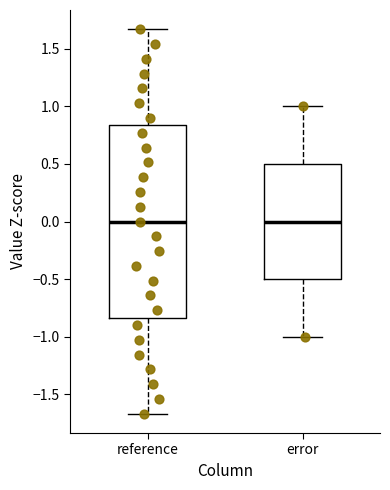

Where does the lower whisker of the box for reference end on the y-axis? The values are not printed on the chart, so give them approximately, as read against the axis.

-1.65